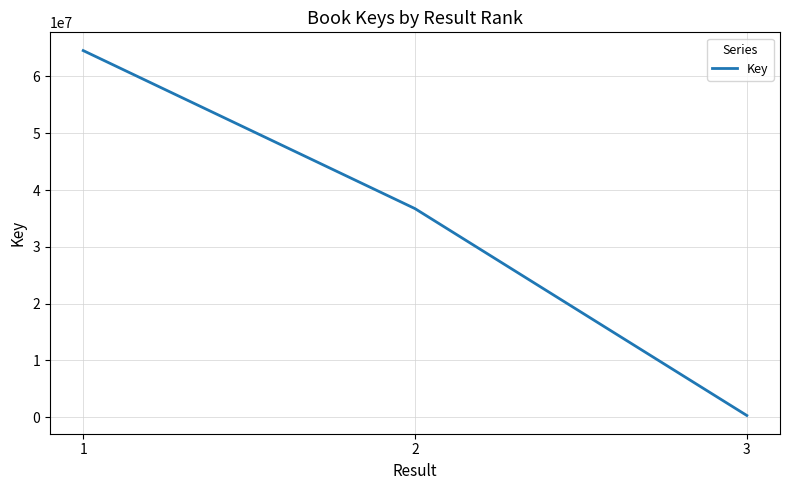

Where is the data nearest to the value 32438275?

2